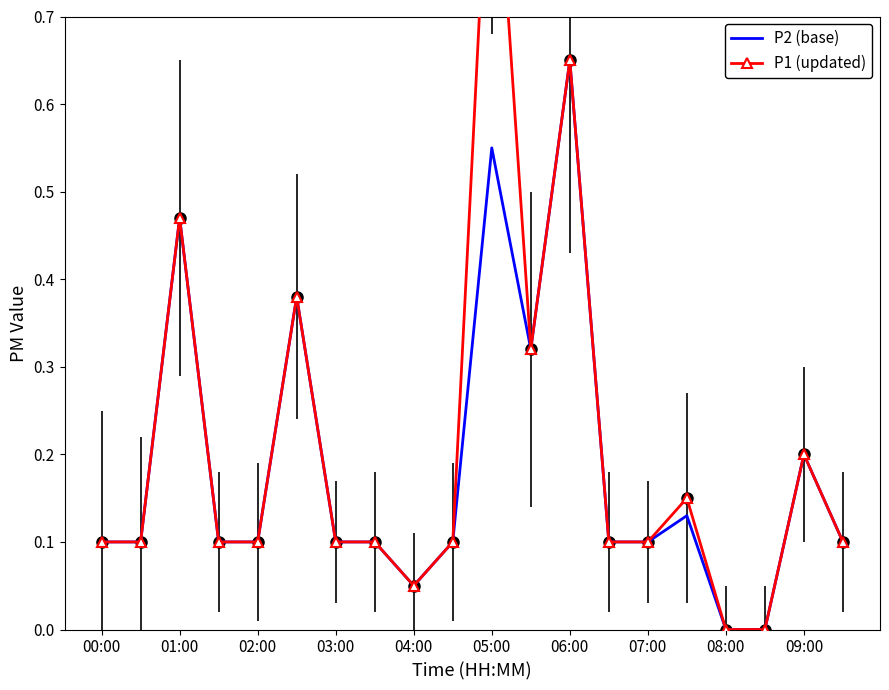

What is the sum of all P1 (updated) values?

4.2